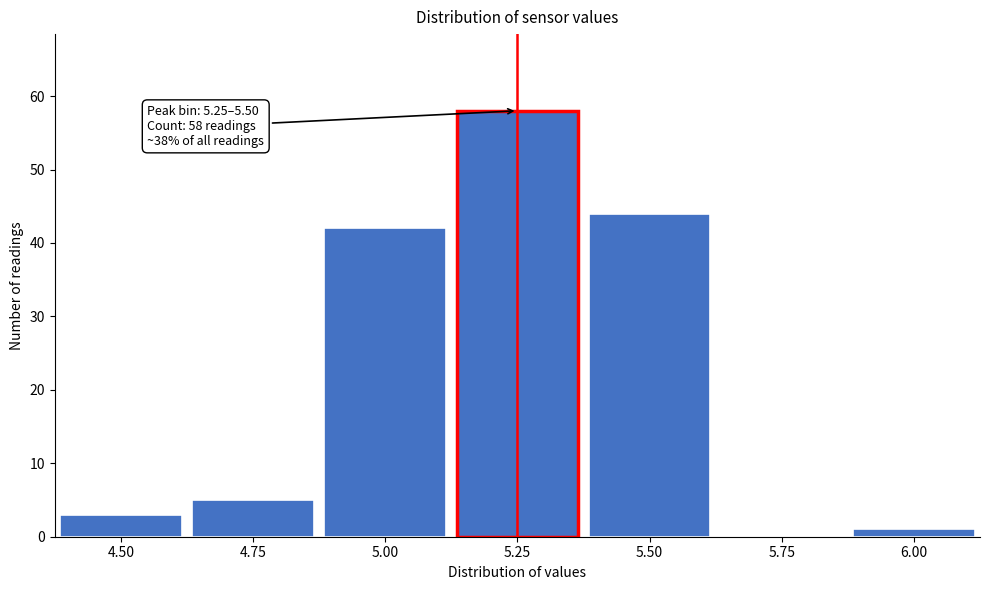

Reading right to left, transcribe all the data shown in this chart.

6.00=1	5.75=0	5.50=44	5.25=58	5.00=42	4.75=5	4.50=3